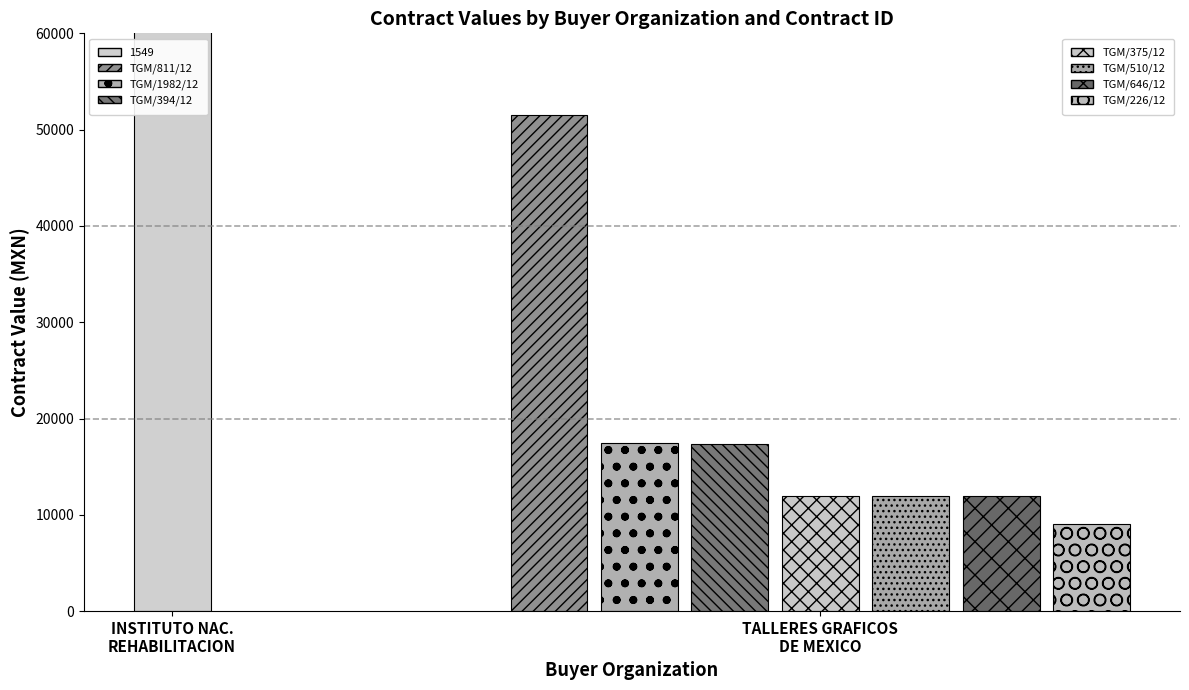

Reading right to left, extract all data points from this chart.

TGM/226/12=9000	TGM/646/12=12000	TGM/510/12=12000	TGM/375/12=12000	TGM/394/12=17360	TGM/1982/12=17500	TGM/811/12=51520	1549=23425920